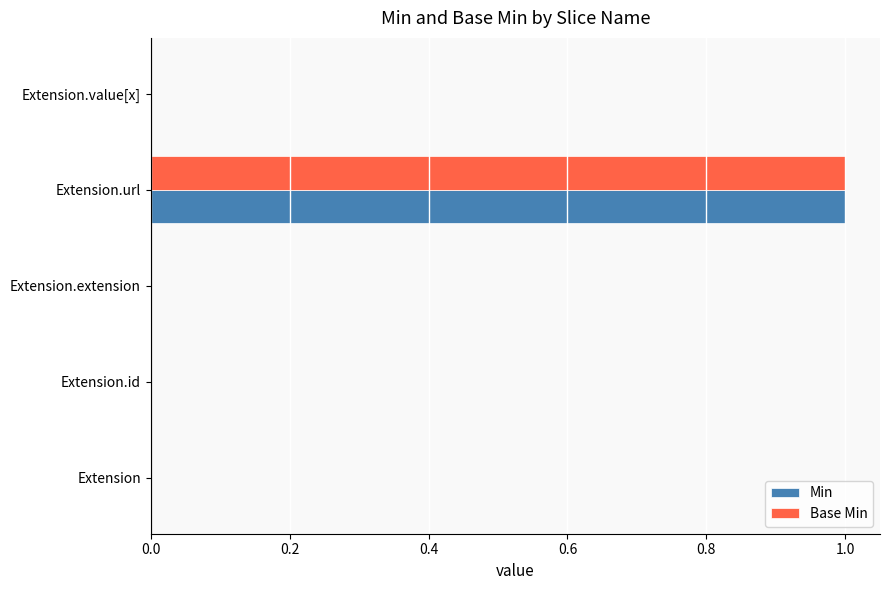

At which category is the sum across all series the highest?

Extension.url